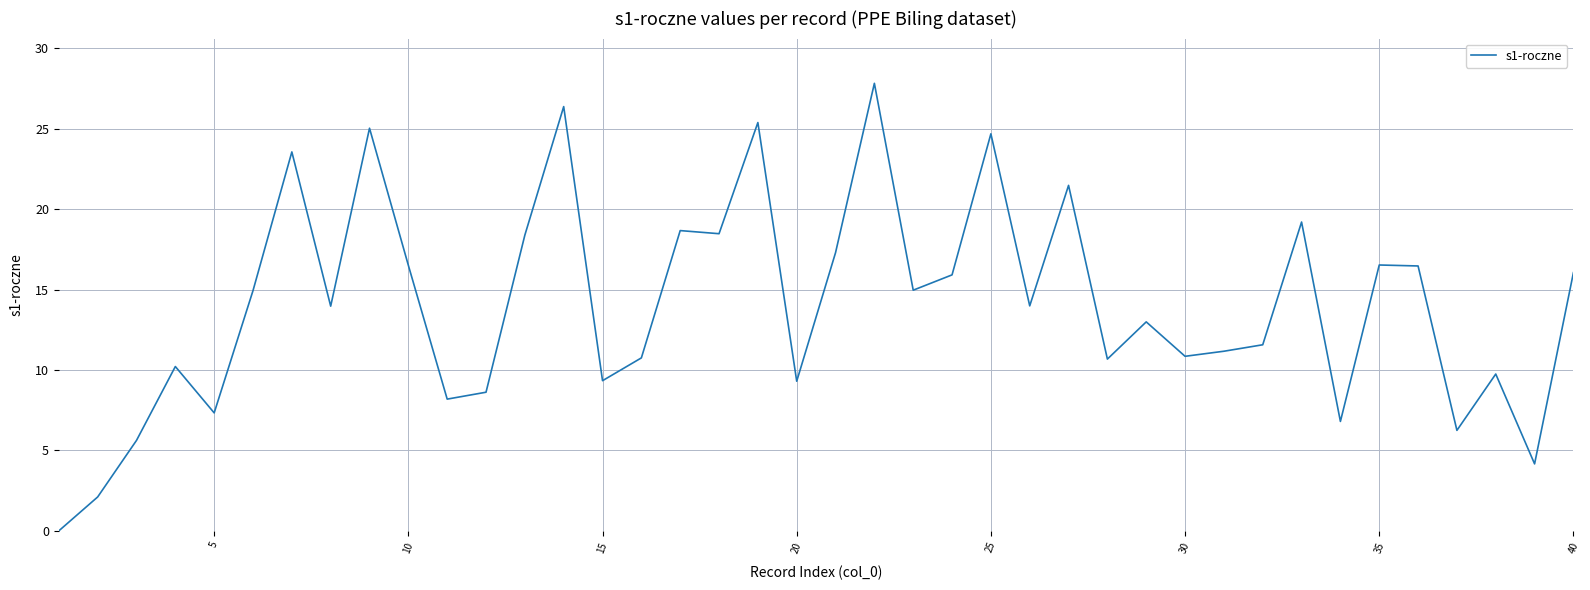

What is the maximum value shown in the chart?

27.8